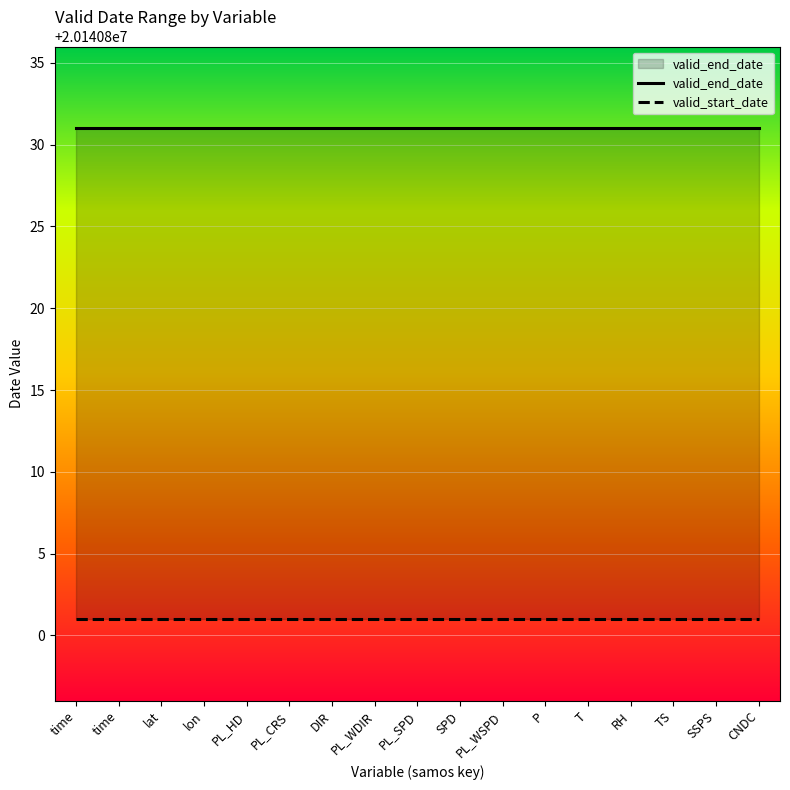

How many lines are shown in the chart?

2